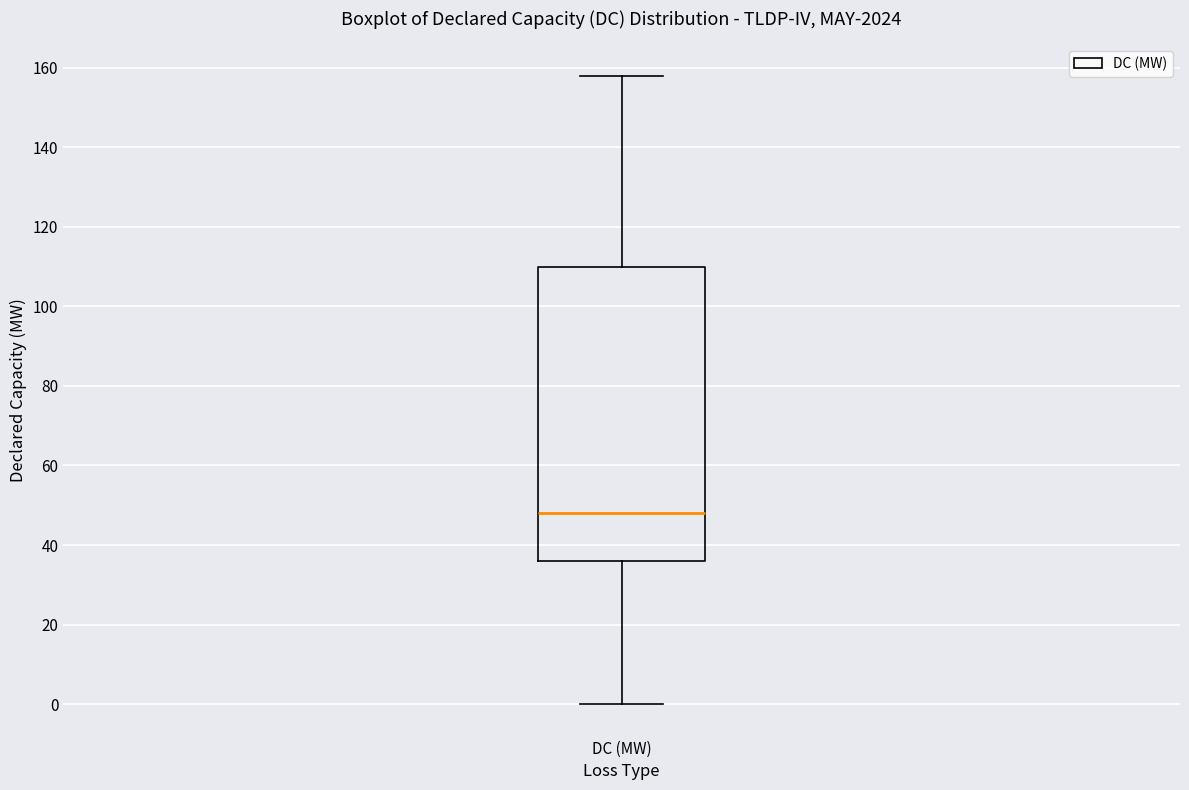

Read this box plot against the y-axis: the position of the median line, the range covered by the box, and the ends of both whiskers. The values are not printed on the chart, so give them approximately, as read against the axis.

median 48, box 36 to 110, whiskers 0 to 158